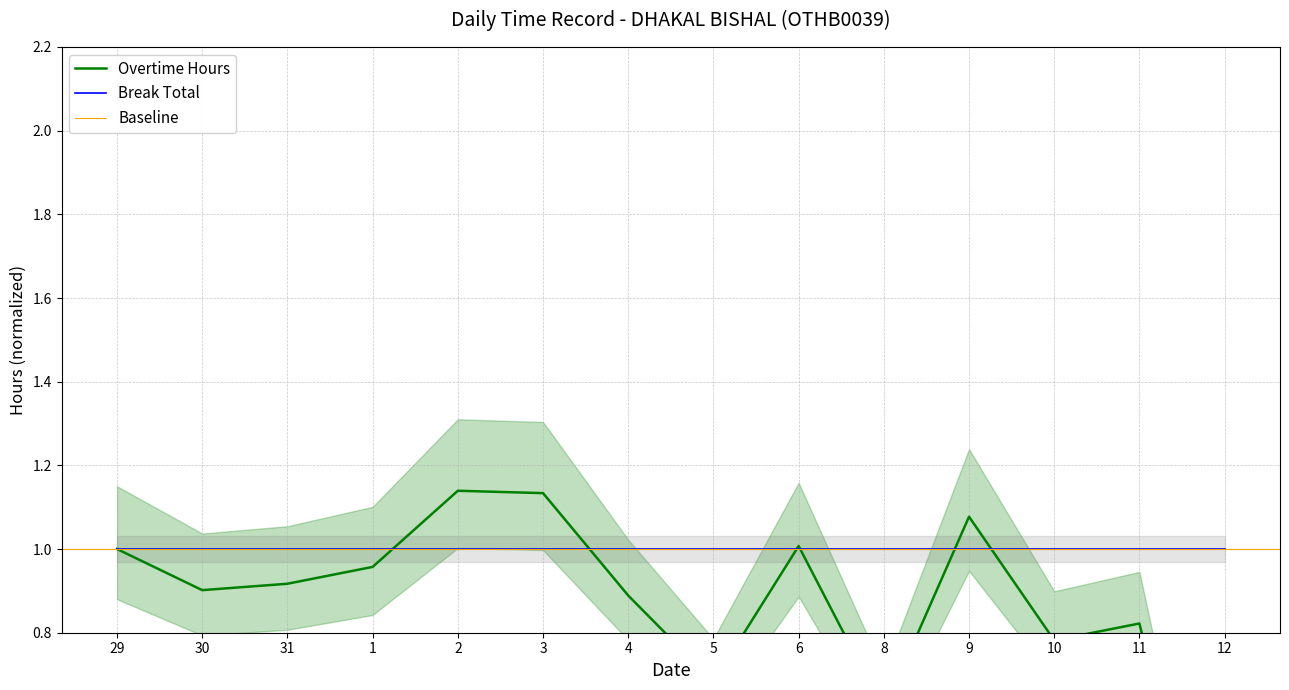

What is the average value?

0.9